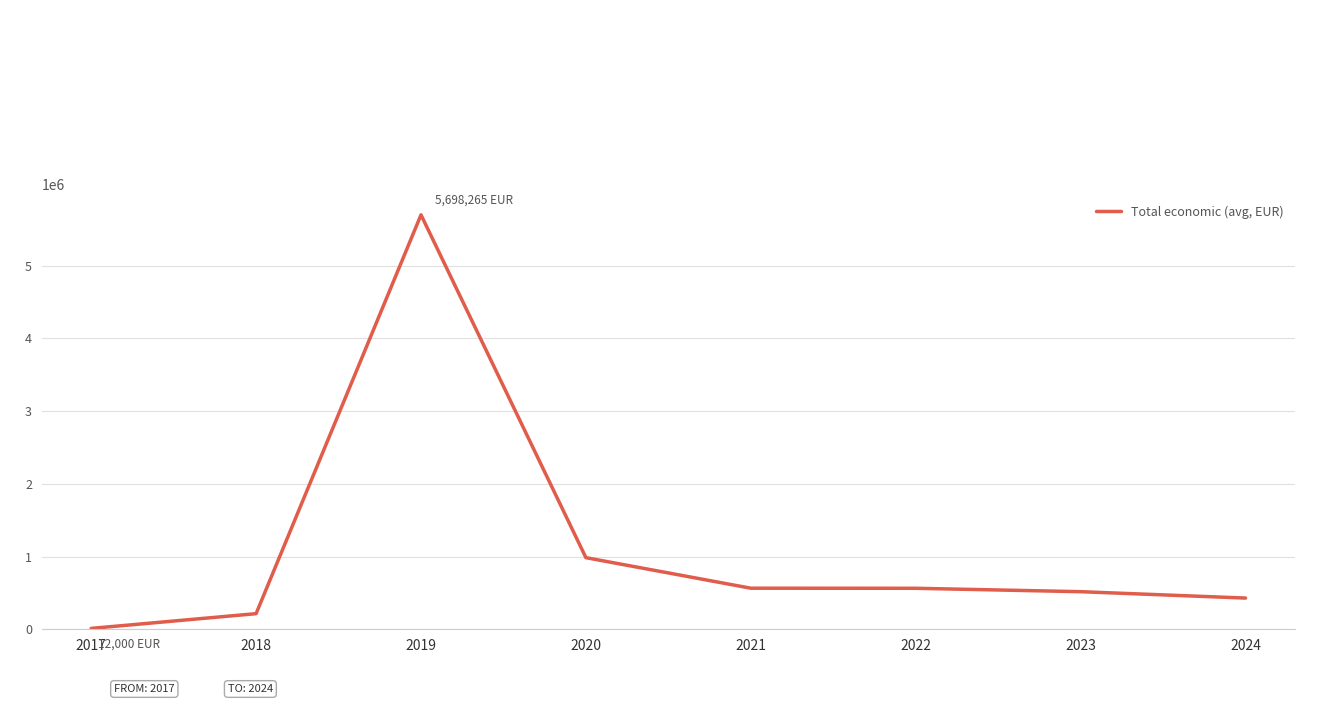

Which category has the highest value across all series?

2019